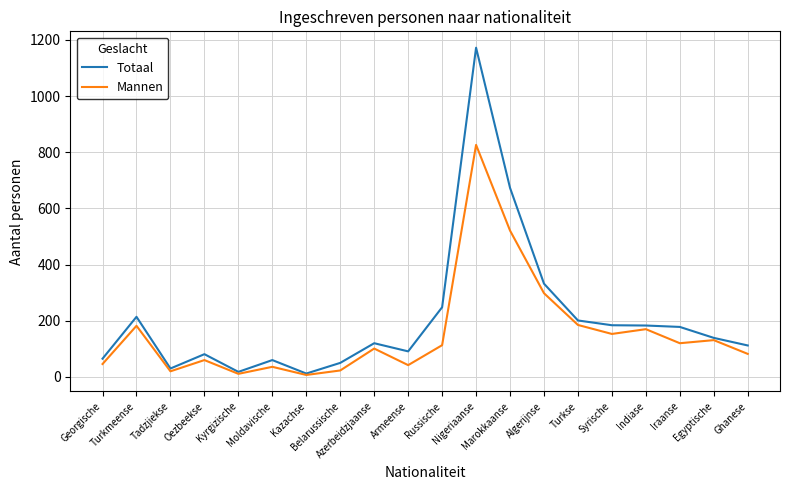

What is the spread (max minus min) of values at Ghanese?

30